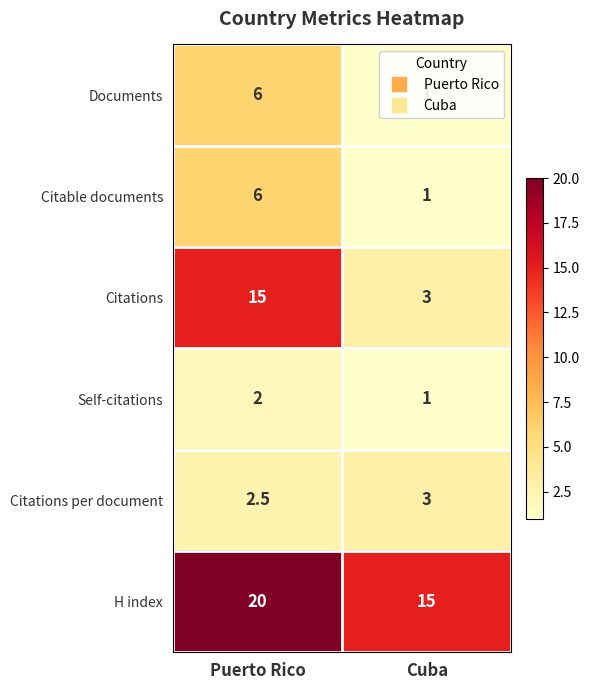

List the labels in order of Documents value, largest first.

Puerto Rico, Cuba